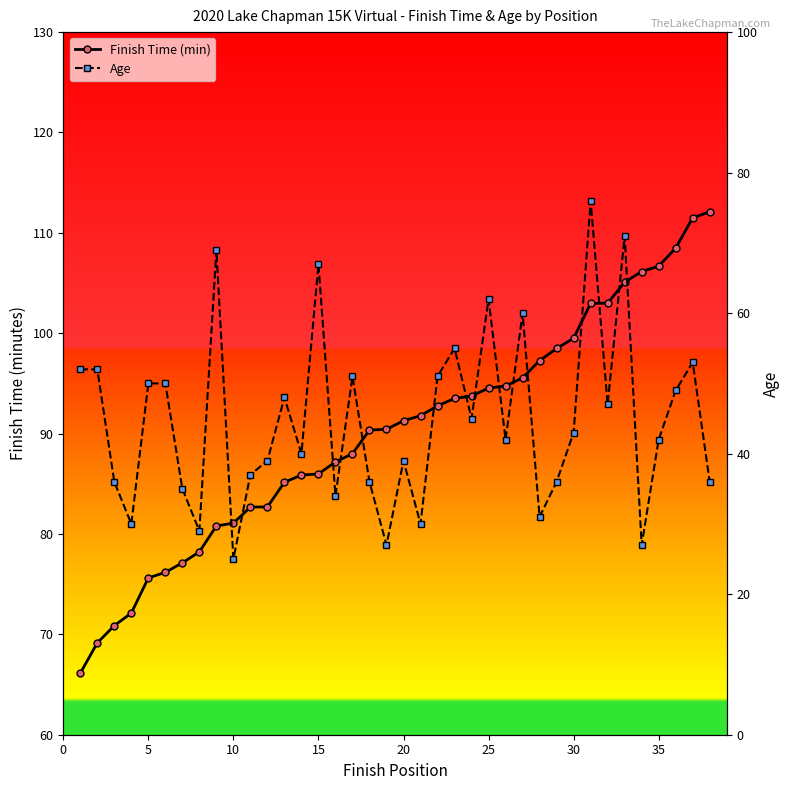

Is it true that Finish Time (min) equals 136.1 at 10?

False